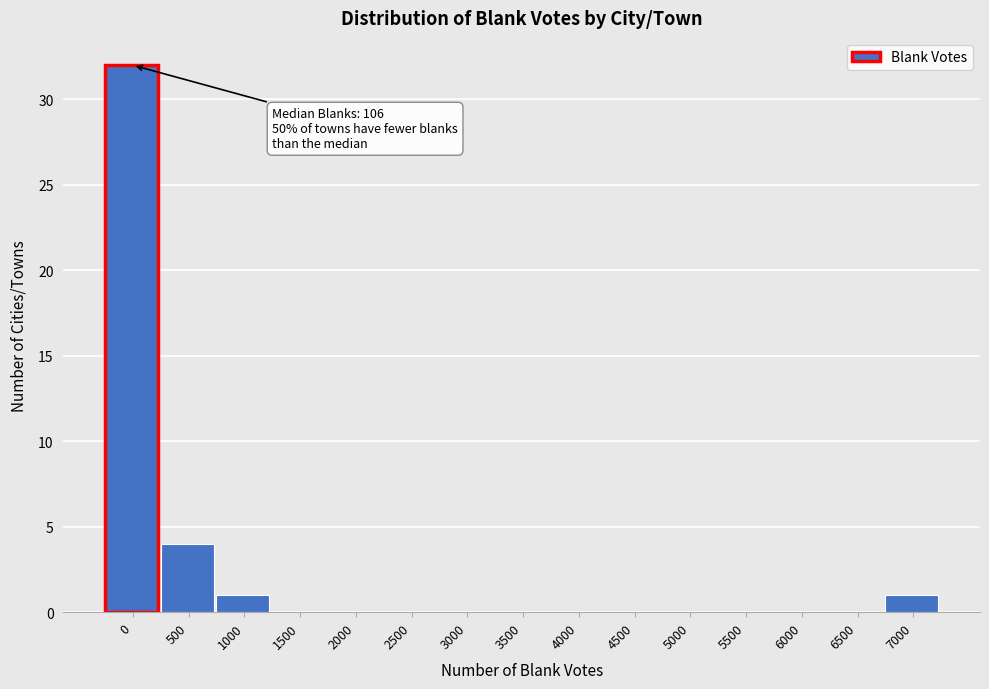

Reading left to right, list all the values displayed in this chart.

0=32	500=4	1000=1	1500=0	2000=0	2500=0	3000=0	3500=0	4000=0	4500=0	5000=0	5500=0	6000=0	6500=0	7000=1